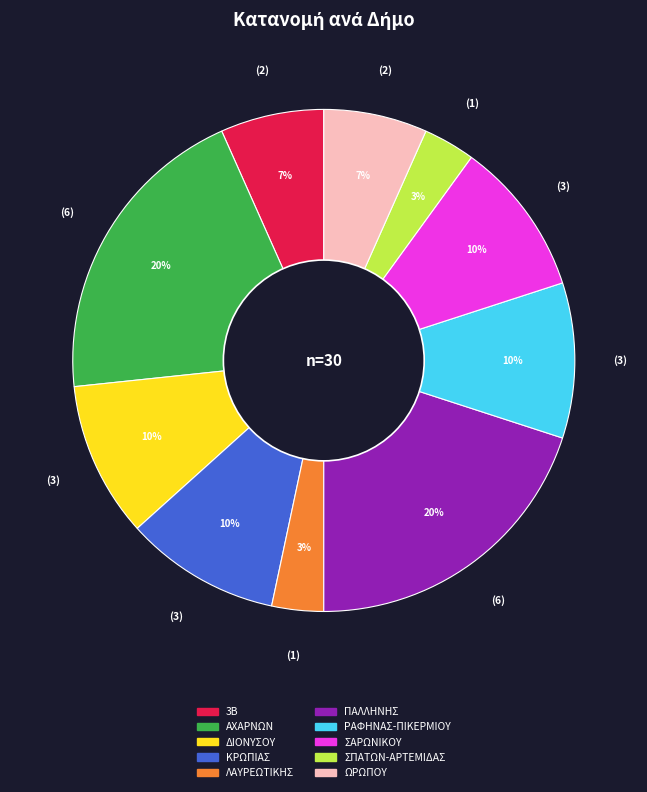

How many segments does this pie chart have?

10